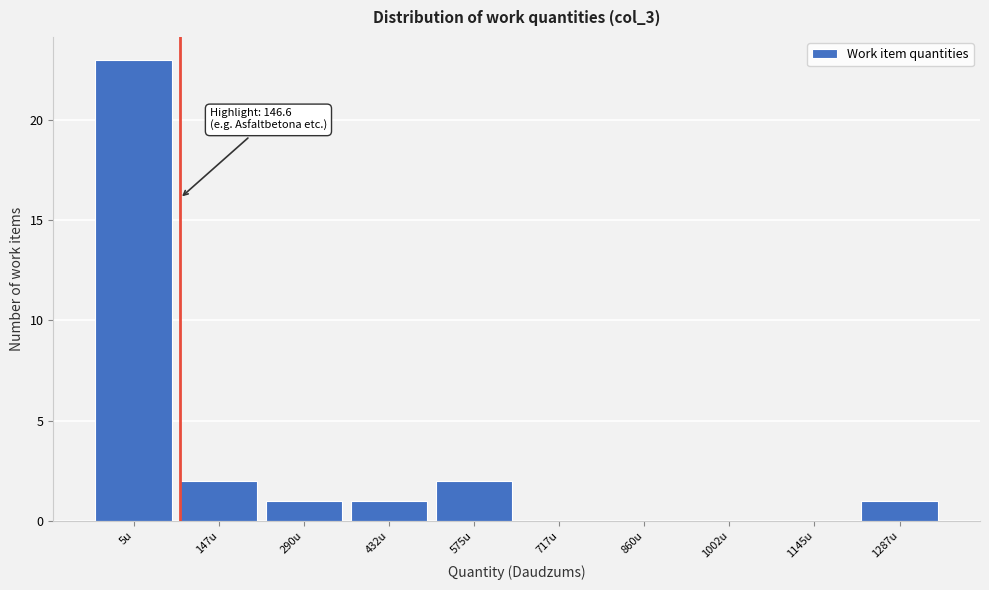

Reading left to right, what are all the values shown in this chart?

5u=23	147u=2	290u=1	432u=1	575u=2	717u=0	860u=0	1002u=0	1145u=0	1287u=1